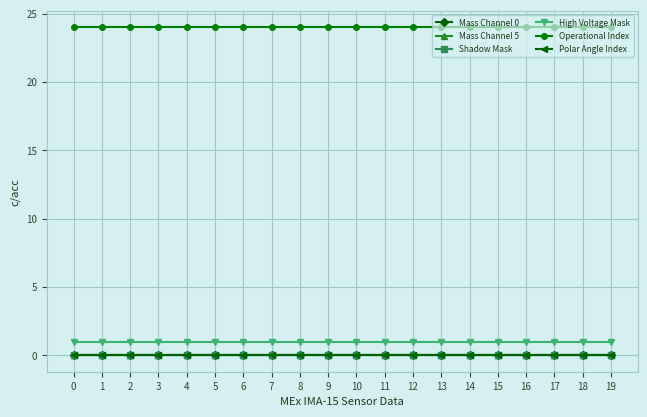

True or false: High Voltage Mask has more than 0 interior local peaks.

False